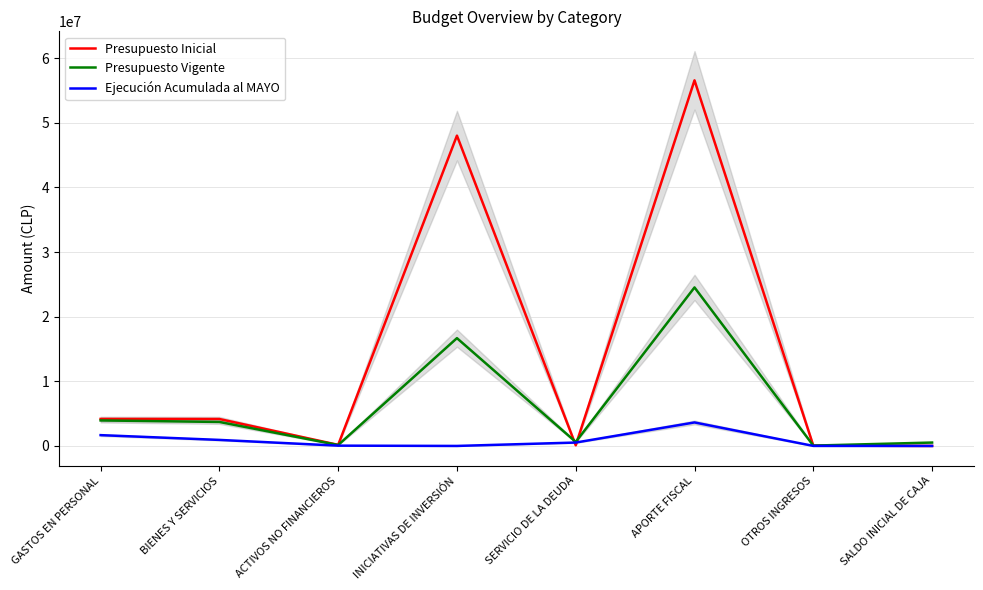

Where does the Ejecución Acumulada al MAYO series first go above 524402?

GASTOS EN PERSONAL